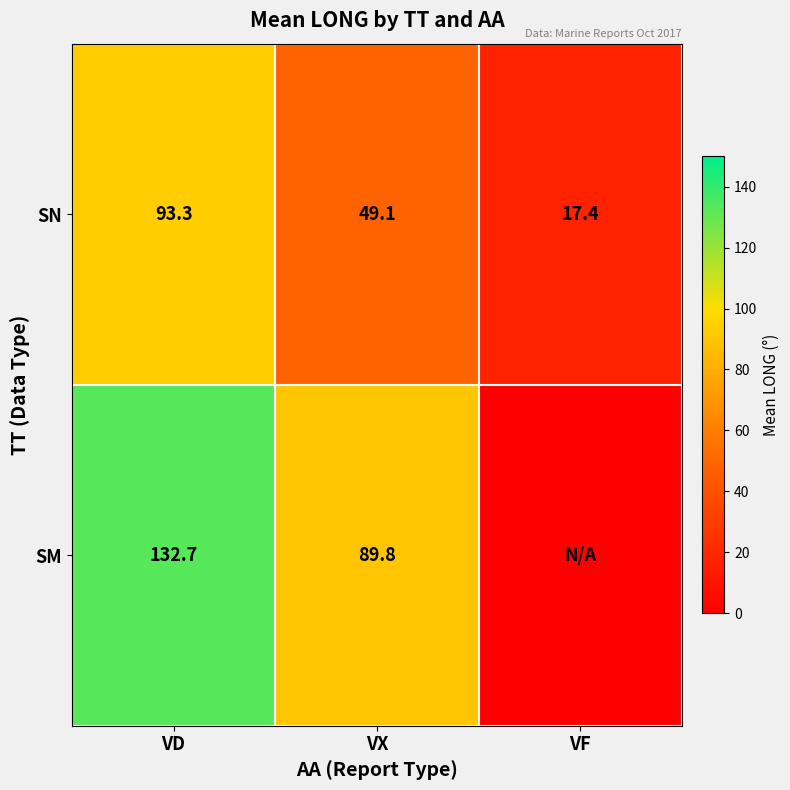

What is the difference between the SN values at VD and VF?

75.9